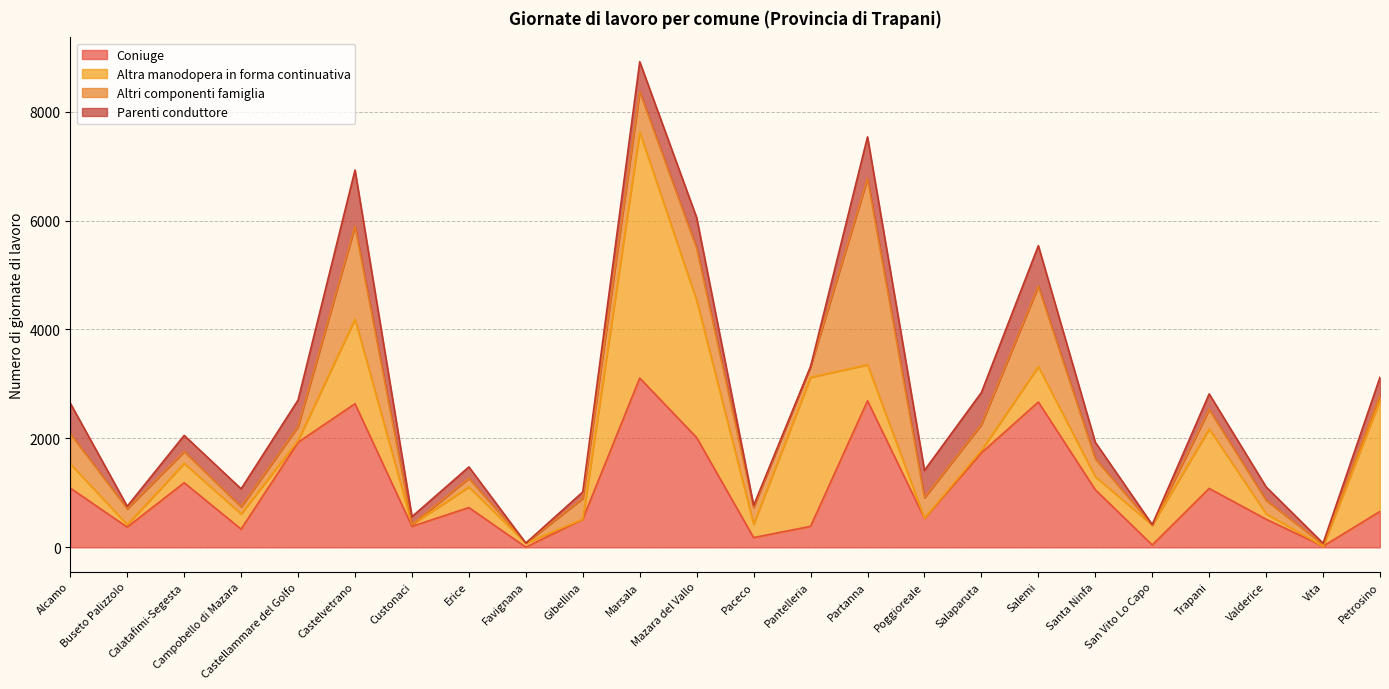

Which series has the largest range (max minus min)?

Altra manodopera in forma continuativa